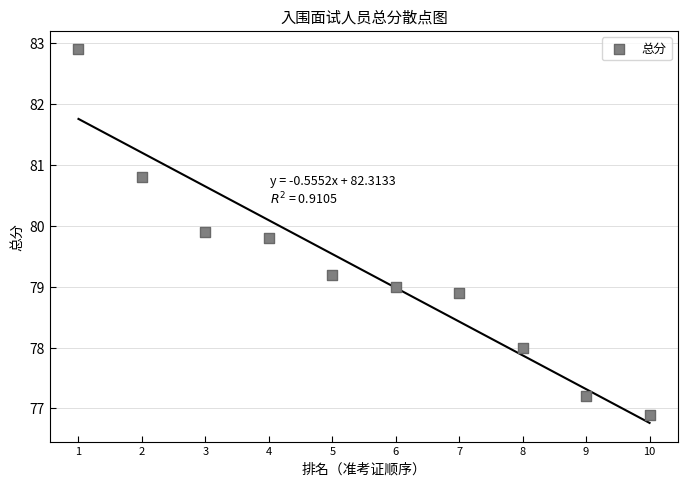

What is the range of X values (max minus min)?

9.0